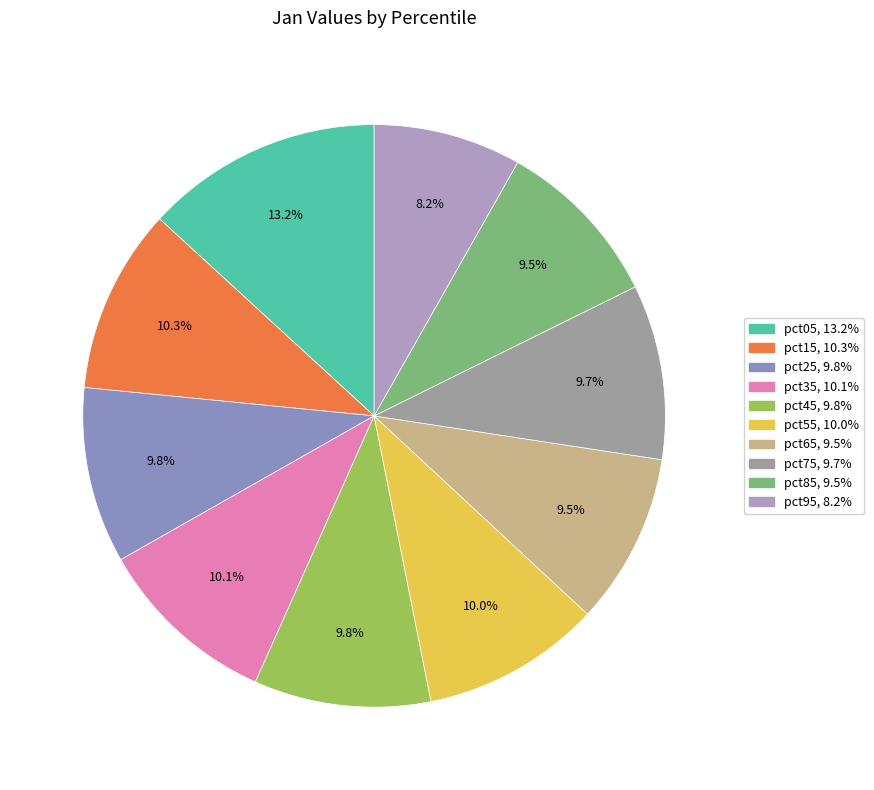

How much of the chart is everything except pct25?

90.2%